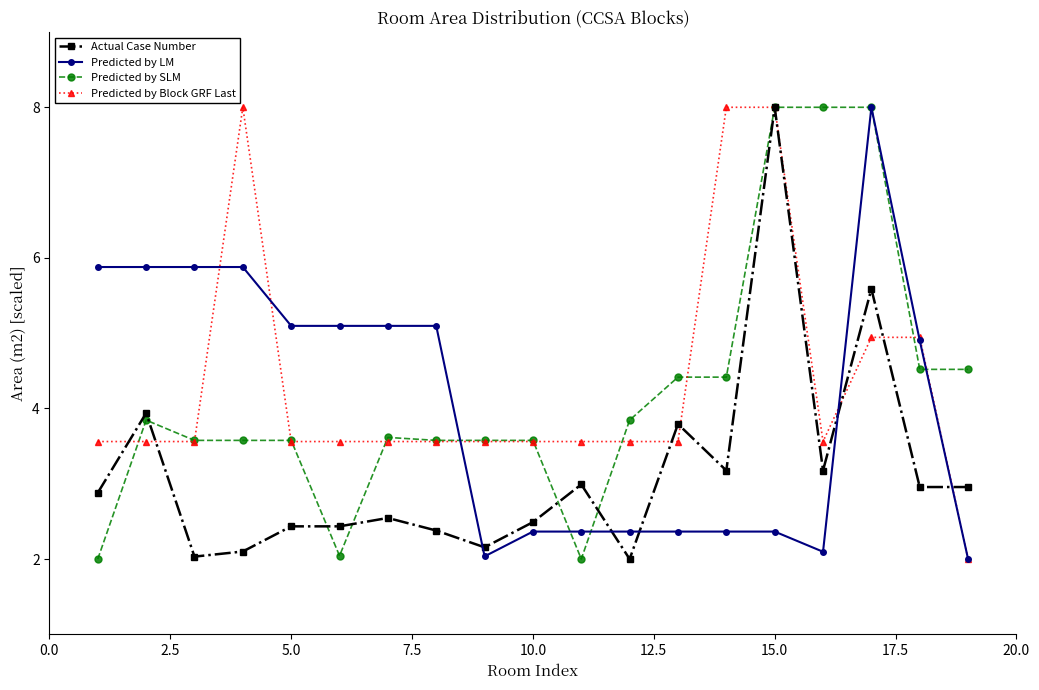

Does the chart have visible grid lines?

No